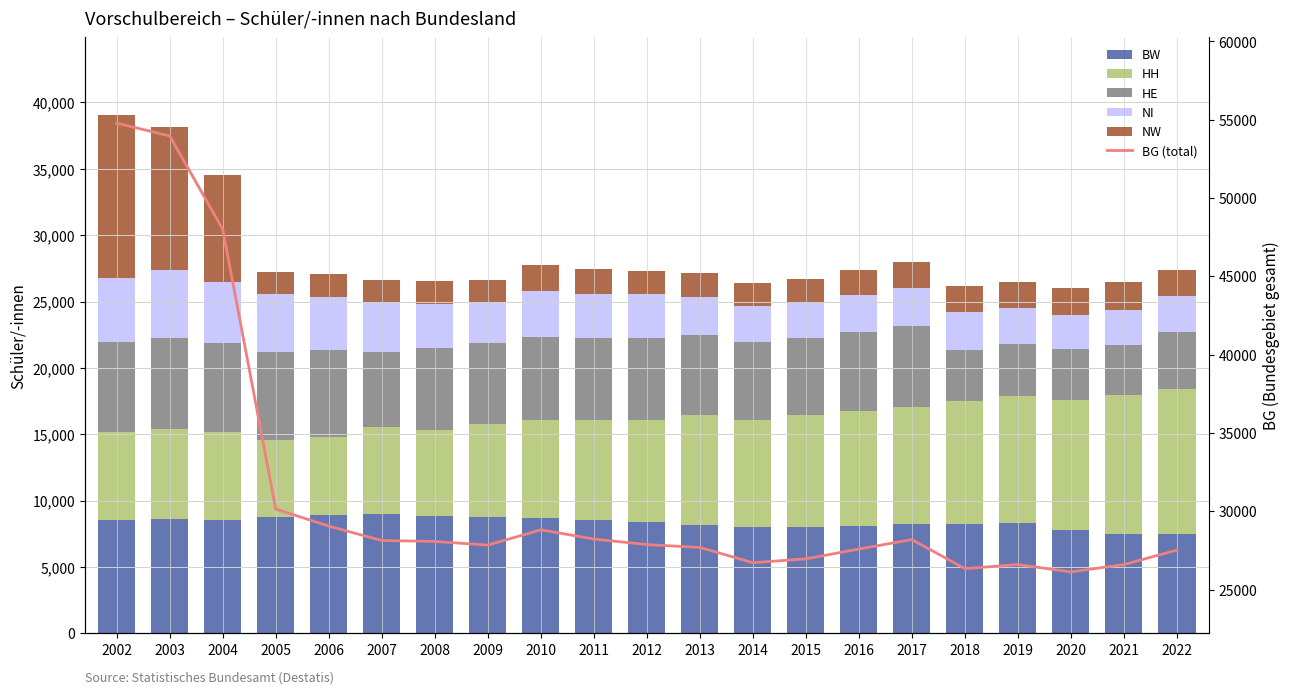

Where is BW nearest to the value 8239?

2018